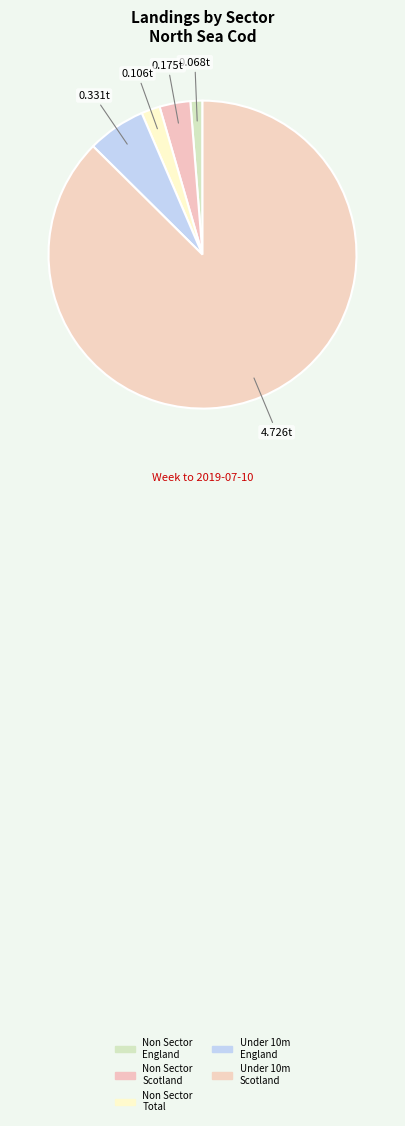

How many slices are in this pie chart?

5